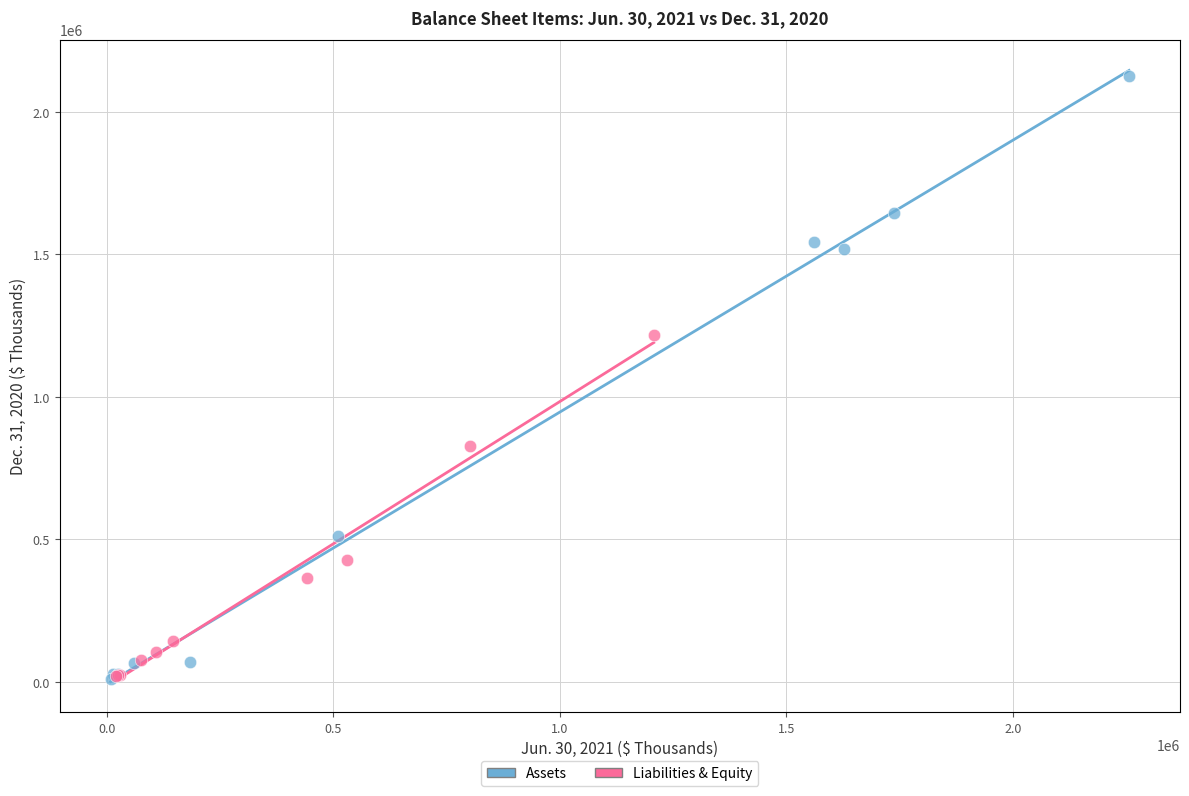

Which series reaches the maximum Y coordinate?

Assets